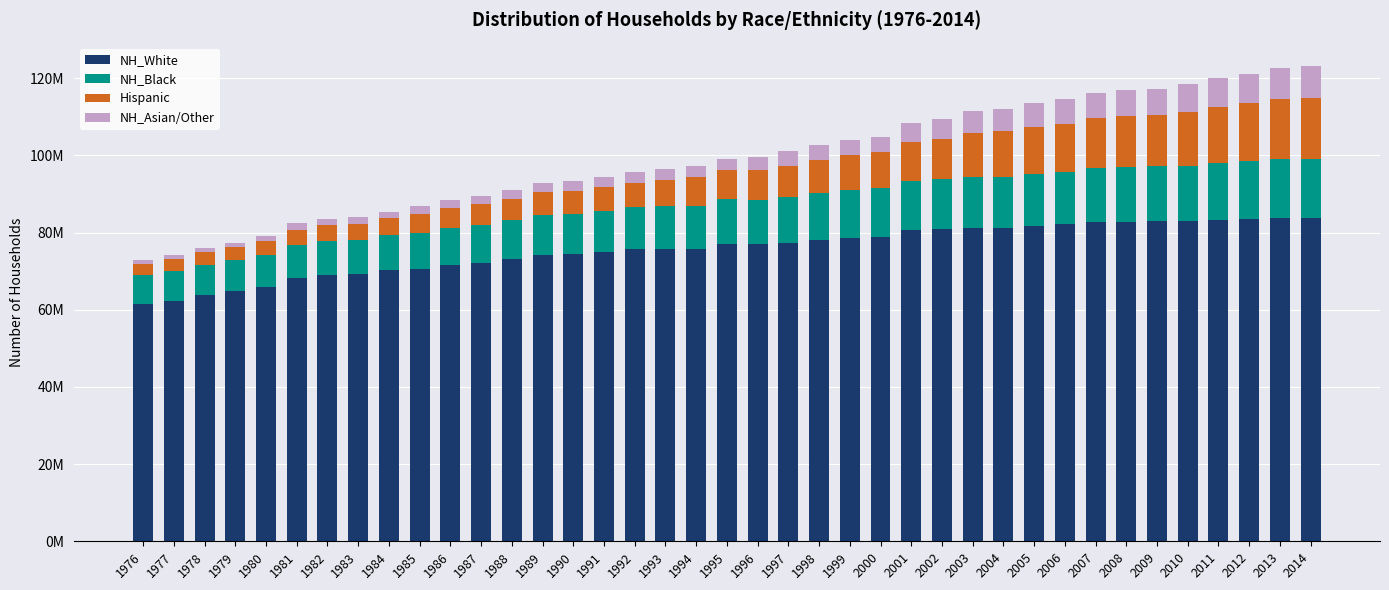

What is the total value across all series at 1983?

83917896.4